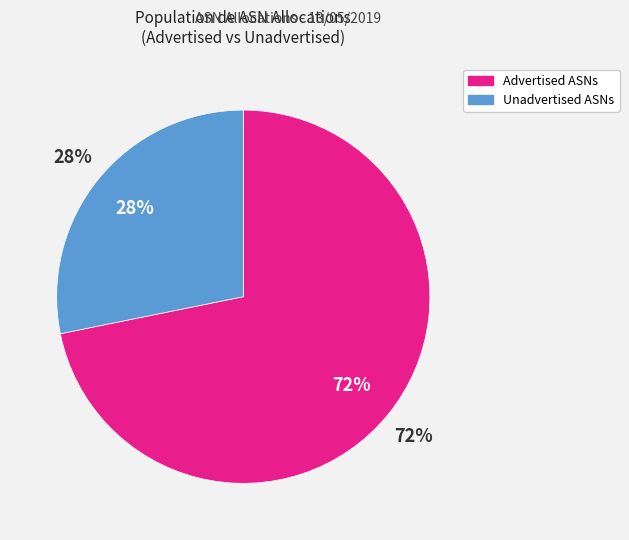

Which series has the largest range (max minus min)?

Advertised ASNs